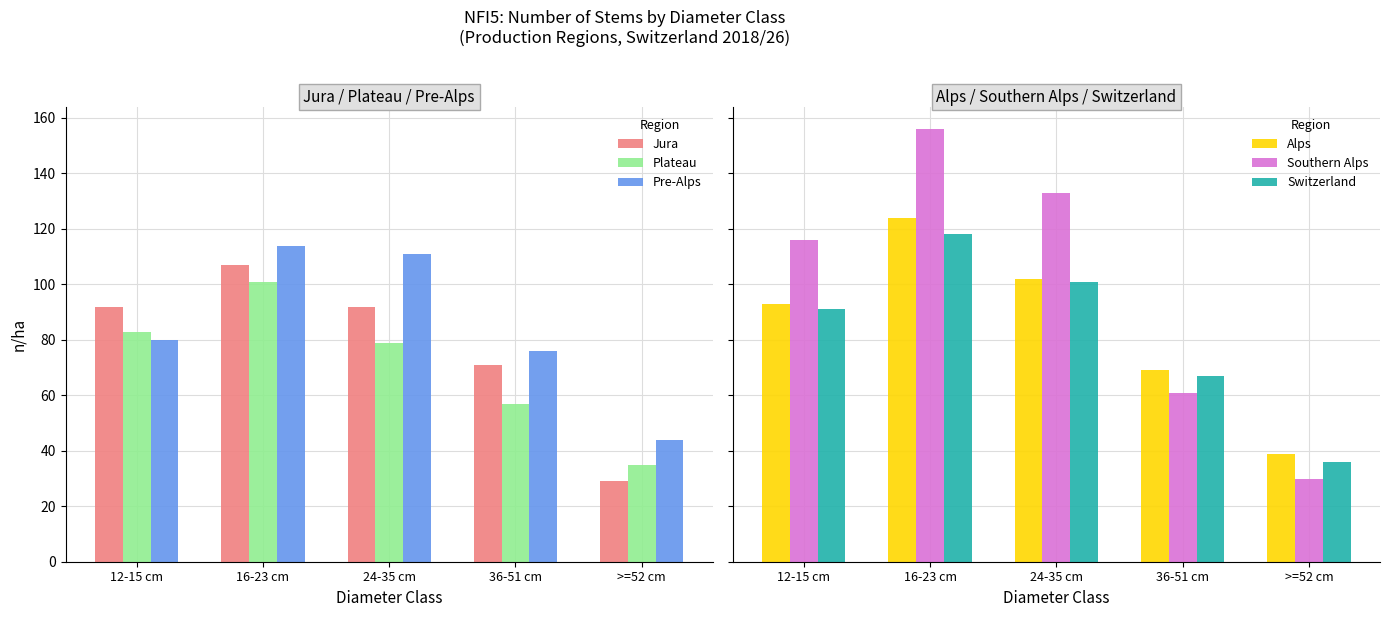

List the series in order of their peak value, lowest first.

Plateau, Jura, Pre-Alps, Switzerland, Alps, Southern Alps